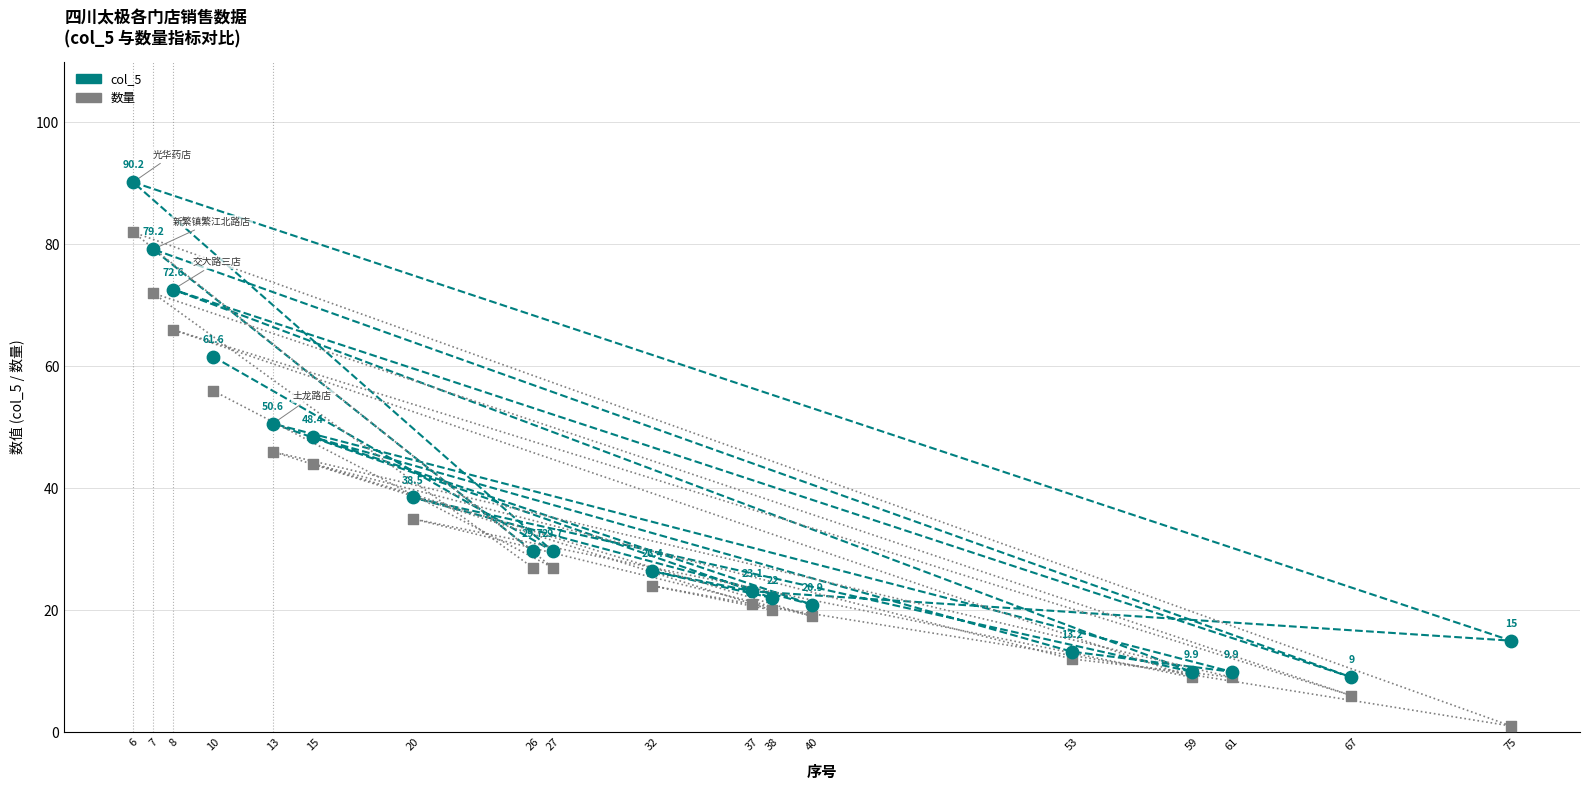

Which series has the widest spread of Y values?

col_5